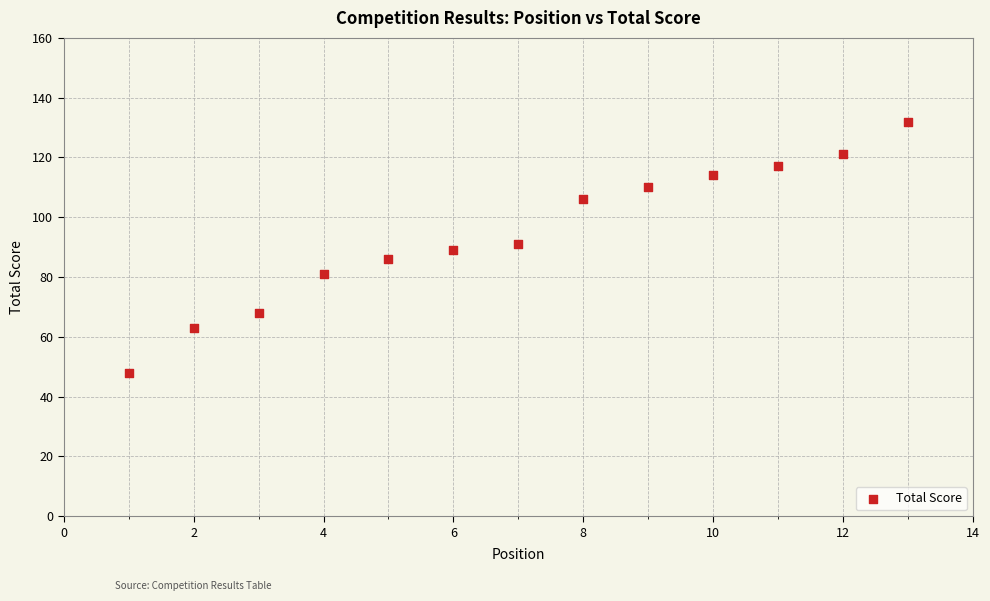

What is the range of Y values (max minus min)?

84